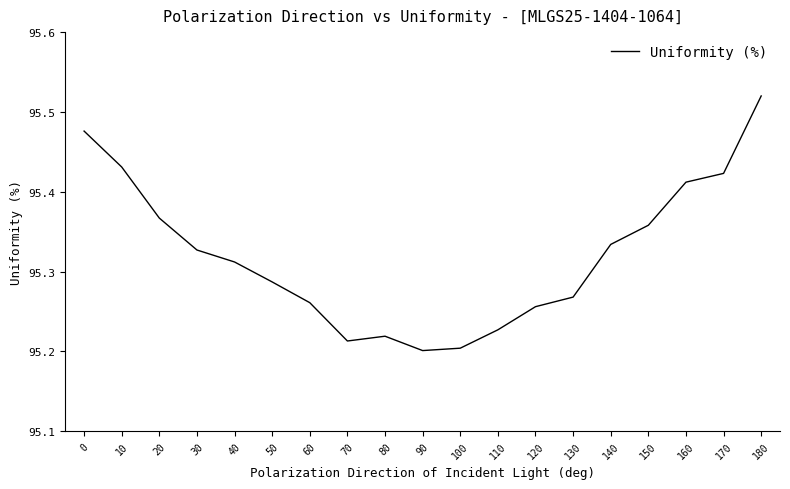

The chart shows a value of 150.5 at 160. True or false?

False